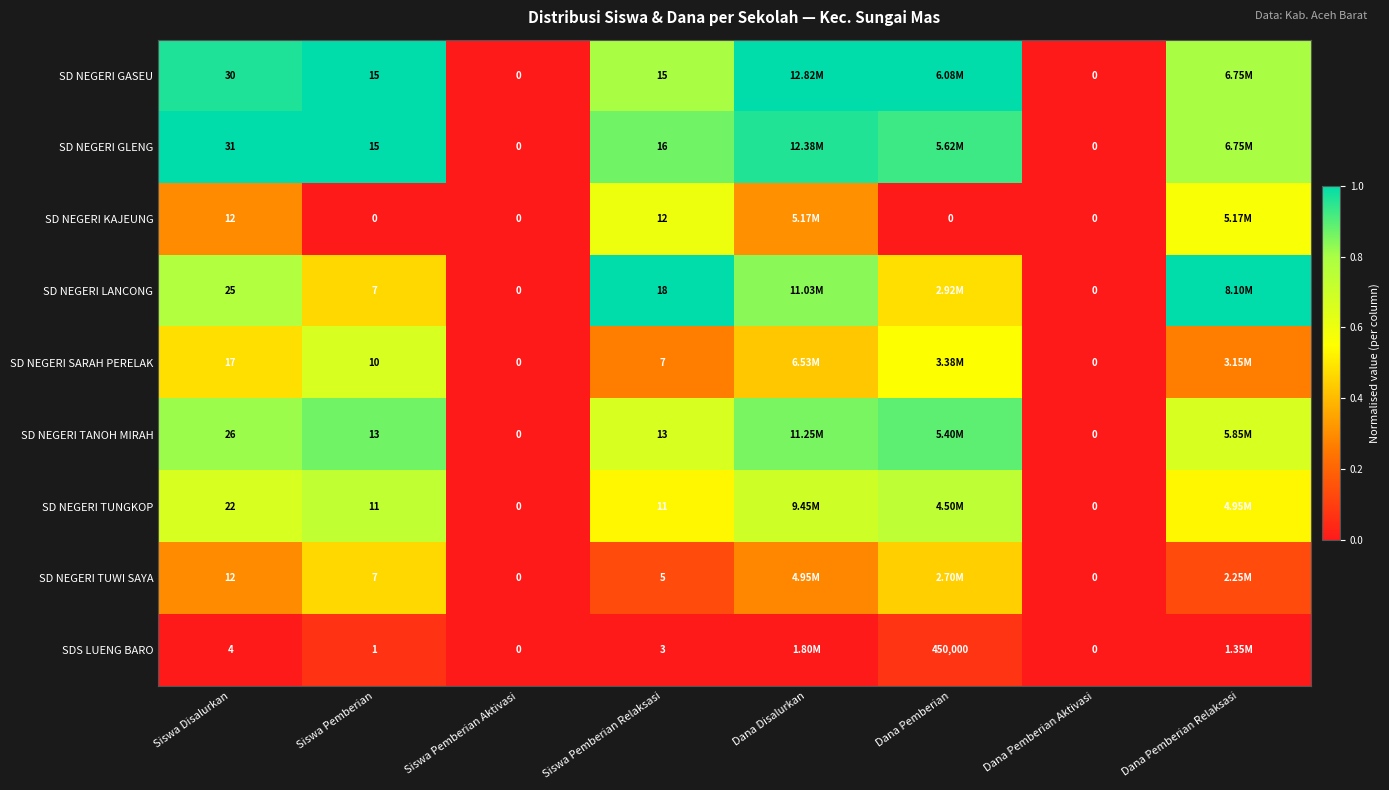

How many series are shown in this chart?

9